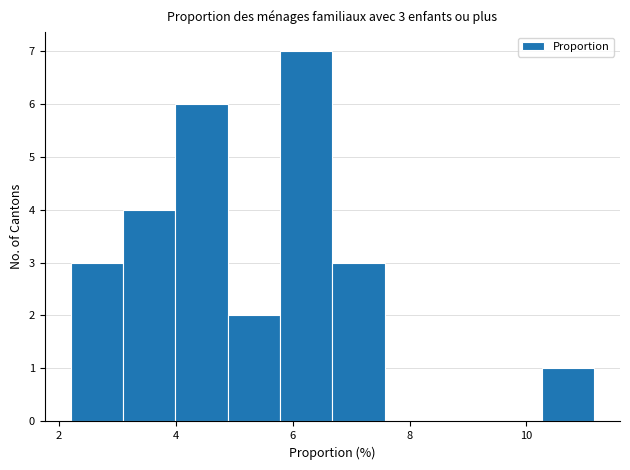

Which range on the x-axis has the tallest bar?

5.8 to 6.6